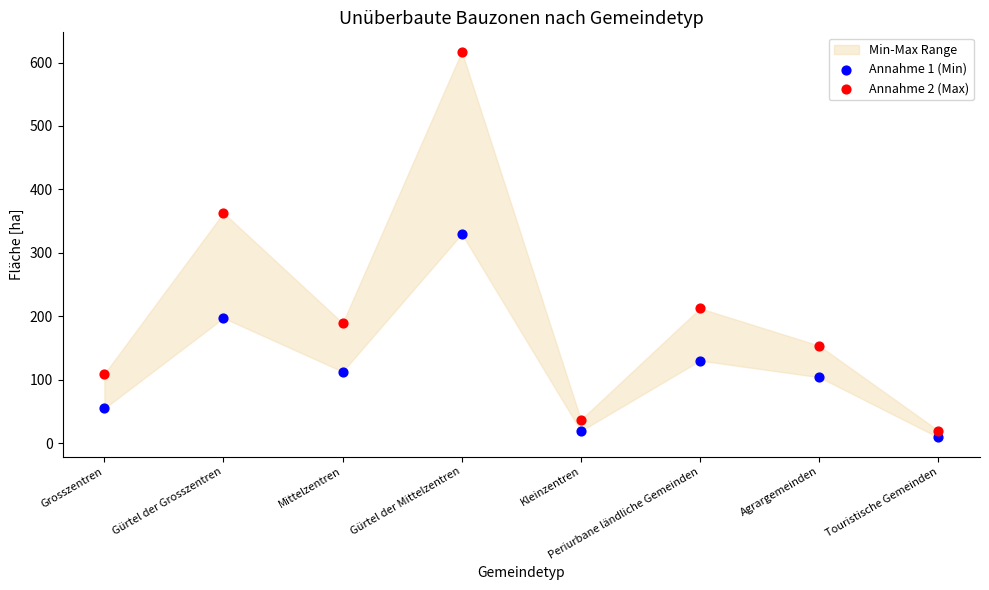

Which series has the widest spread of Y values?

Annahme 2 (Max)